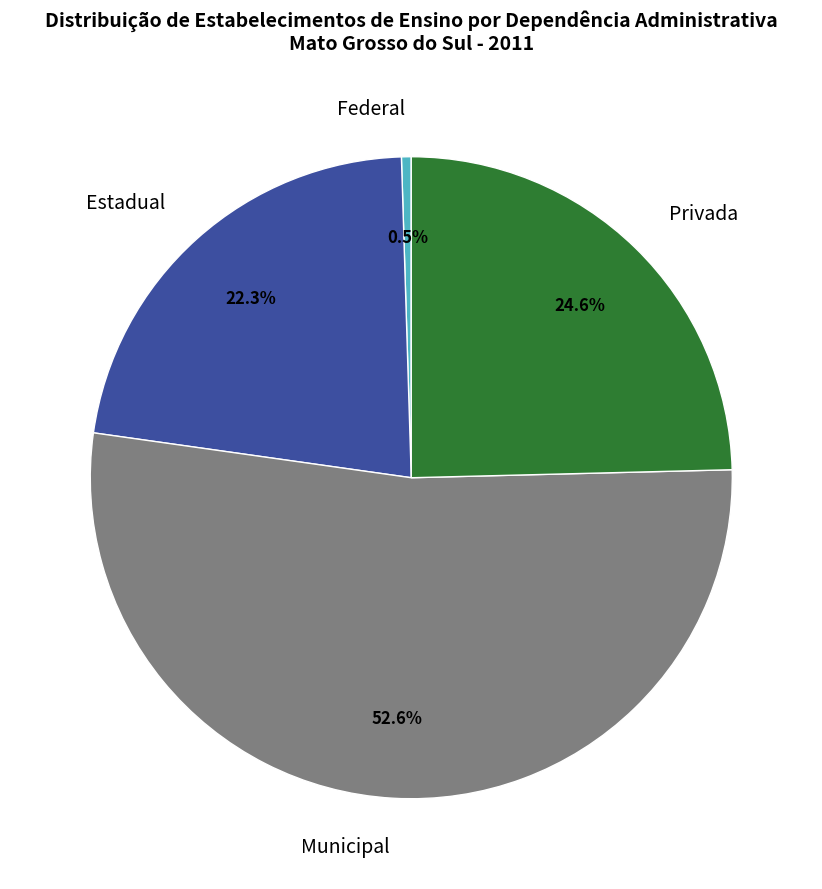

Rank the categories by value from lowest to highest.

Federal, Estadual, Privada, Municipal